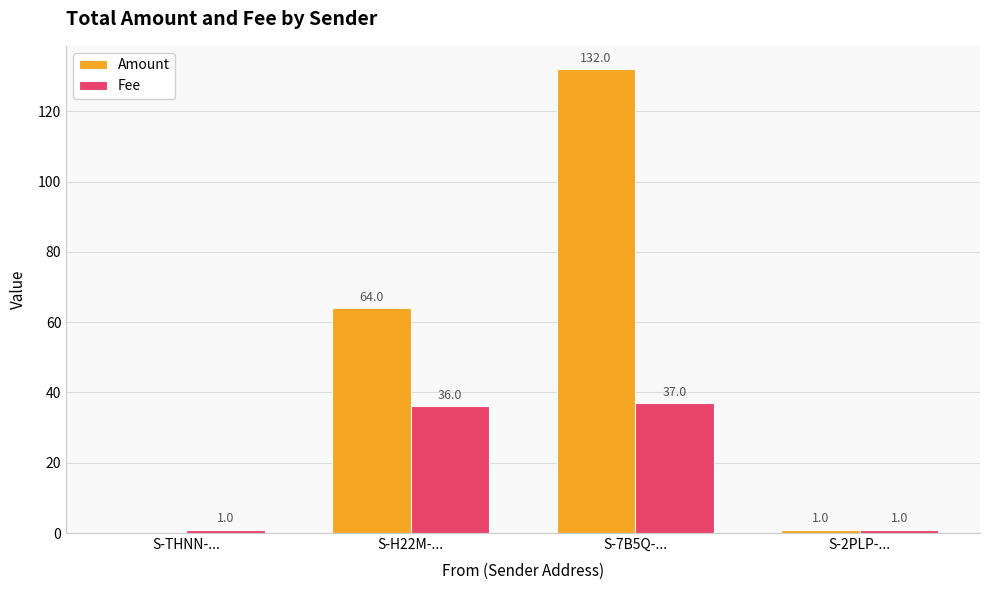

Read the Fee value at S-7B5Q-....

37.0